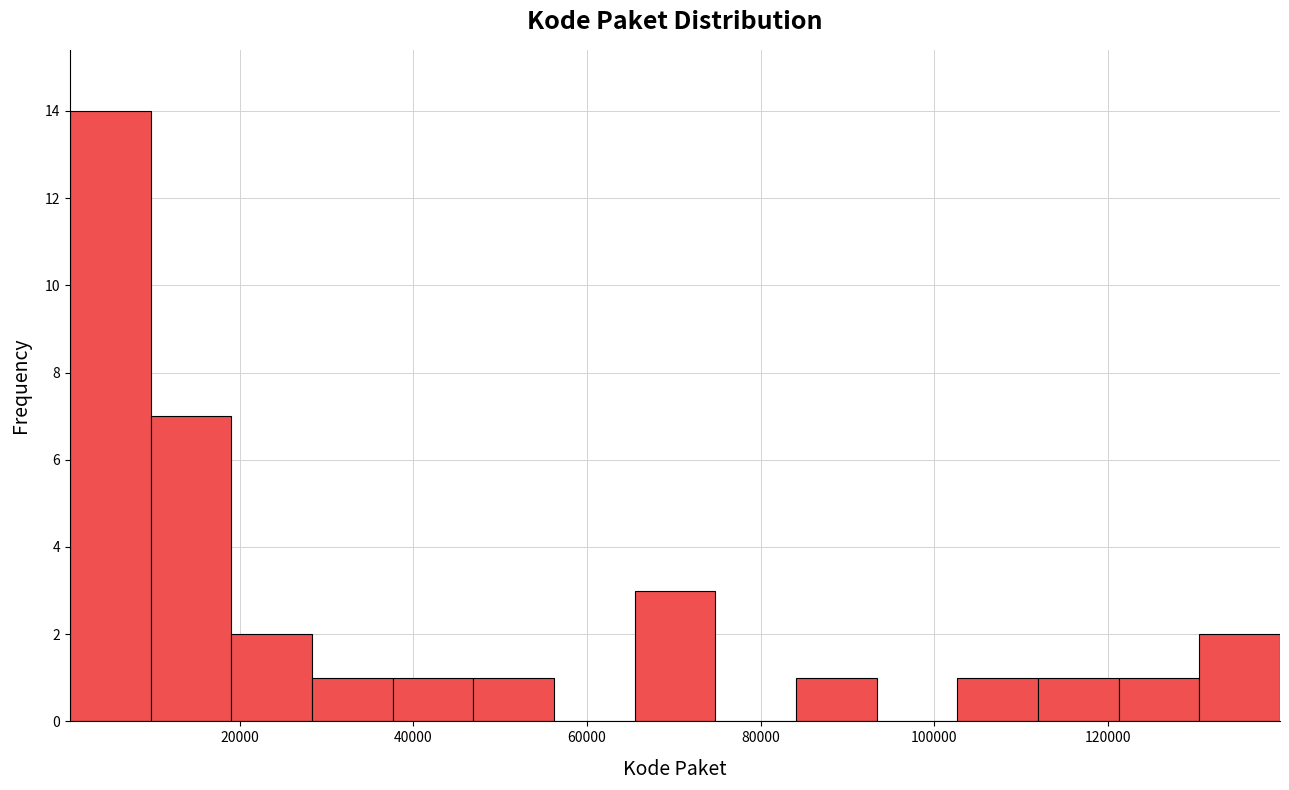

How tall is the bar that spans 122000 to 130000 on the x-axis? Neither the bar edges nor the heights are printed on the chart, so give them approximately, as read against the axes.

1